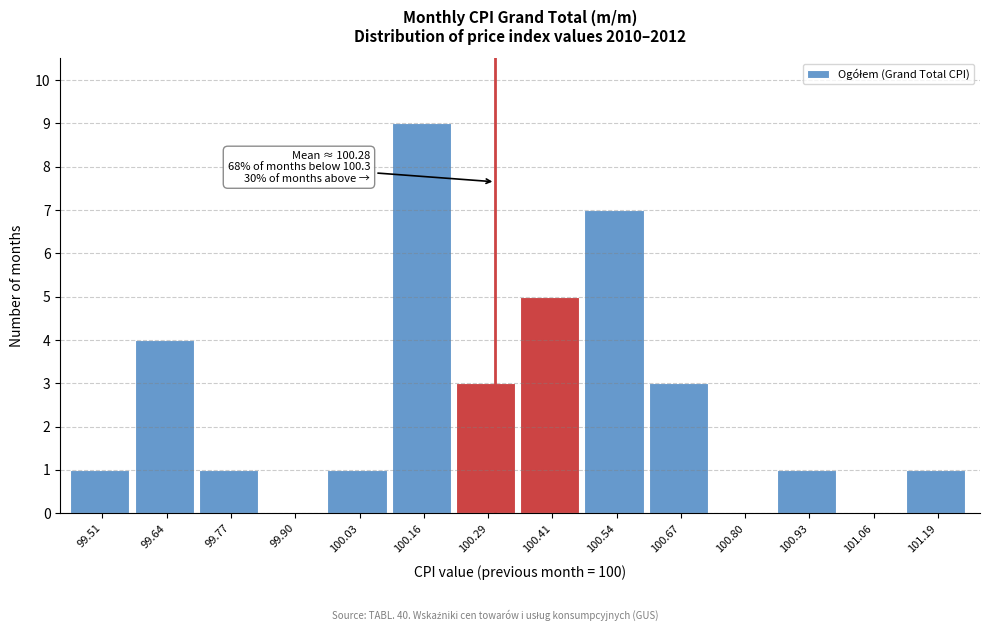

Which range on the x-axis has the tallest bar?

100.10 to 100.22